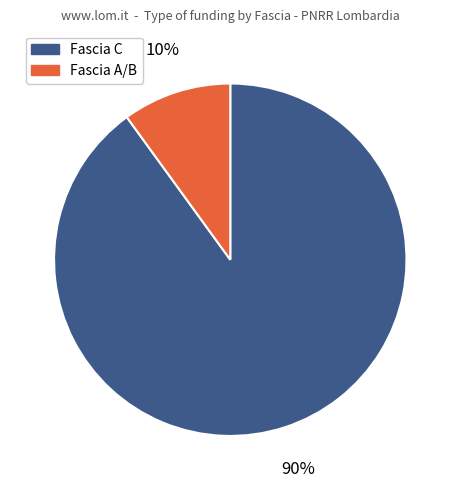

Is there any slice that represents more than half of the pie?

Yes